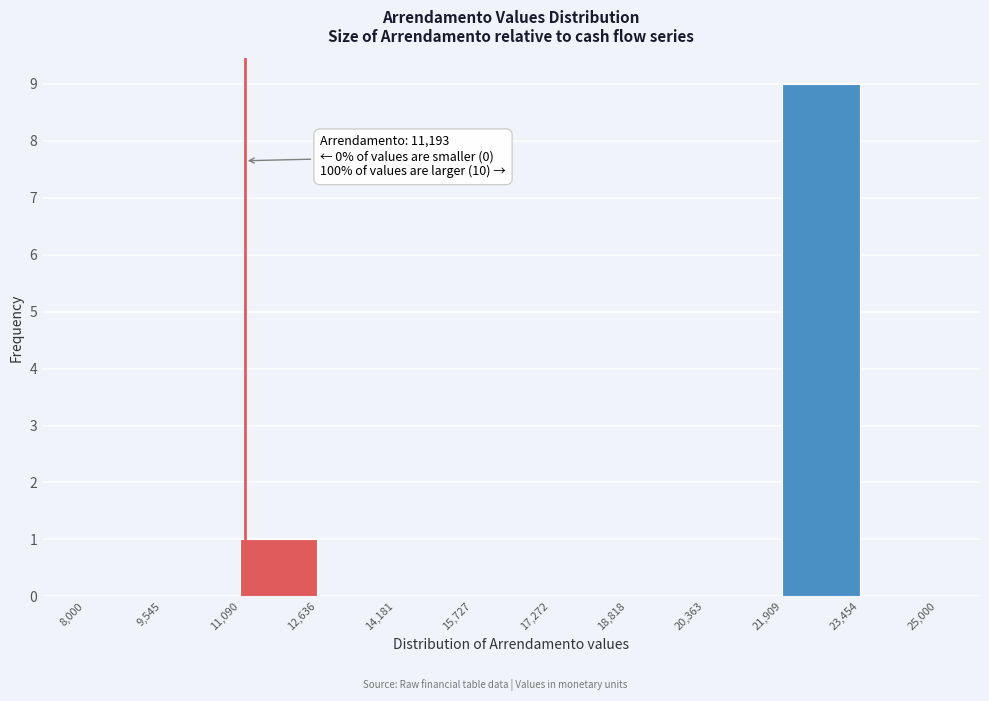

Over which range of the x-axis is the bar tallest?

21,909 to 23,454